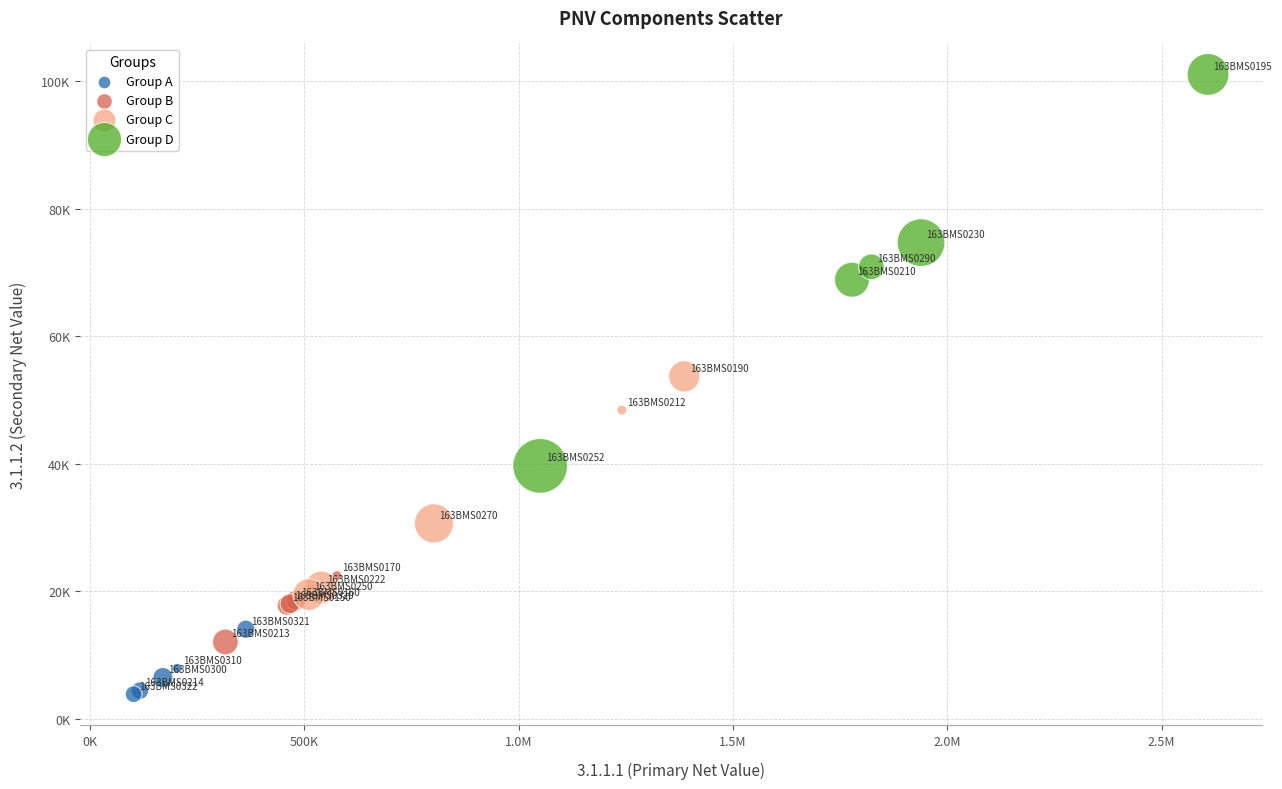

What are all the series names shown in the legend?

Group A, Group B, Group C, Group D